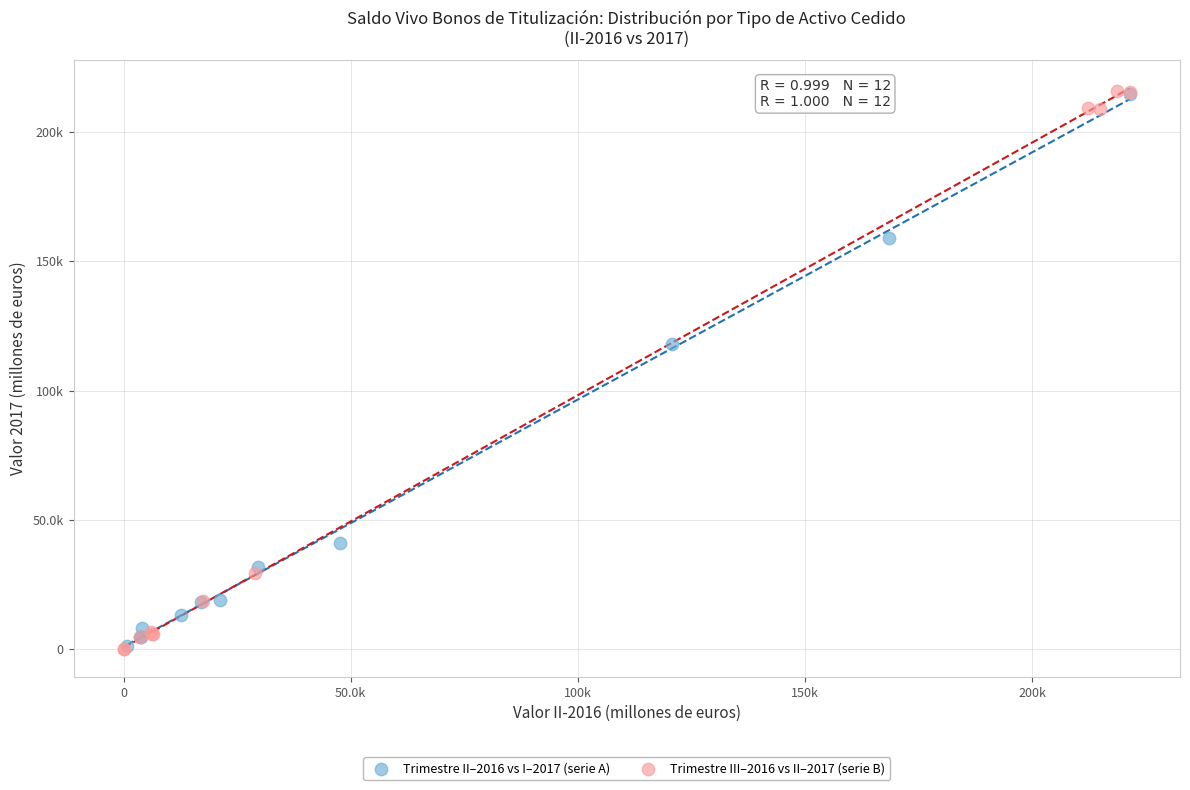

What are all the series names shown in the legend?

Trimestre II–2016 vs I–2017 (serie A), Trimestre III–2016 vs II–2017 (serie B)